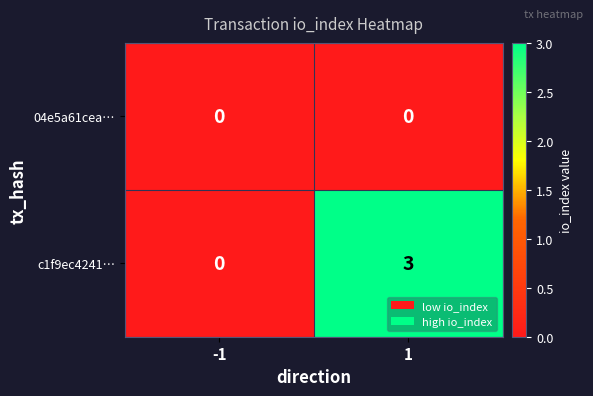

Count the number of data series in this chart.

2